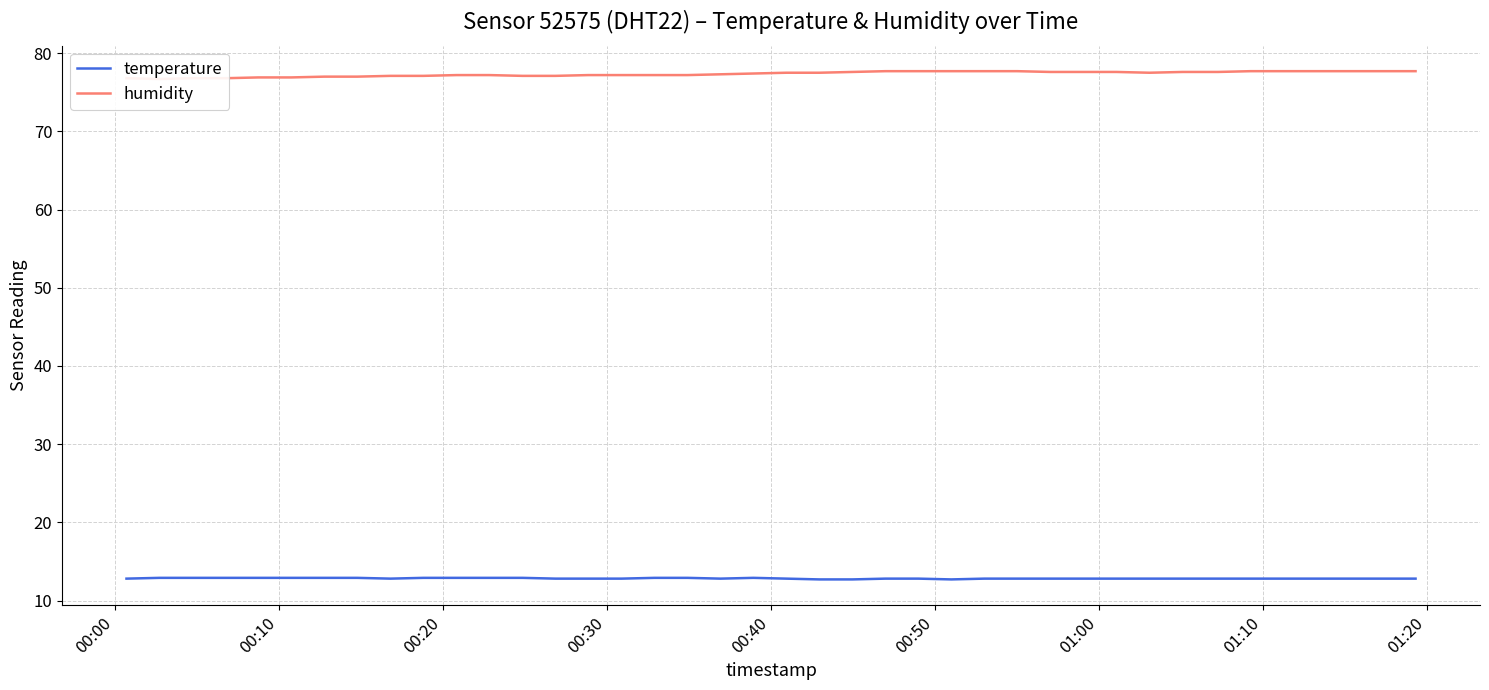

Count the number of categories in the chart.

40